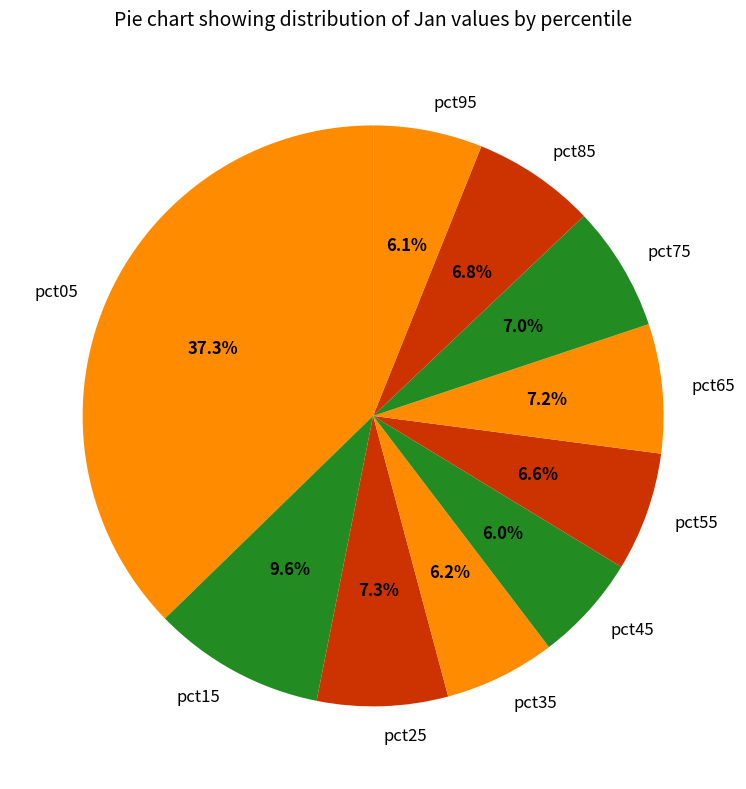

Which category has the biggest portion of the pie?

pct05